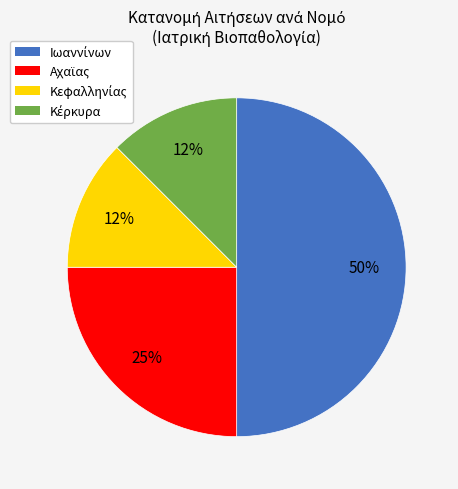

To the nearest percent, what is the average slice percentage?

25%